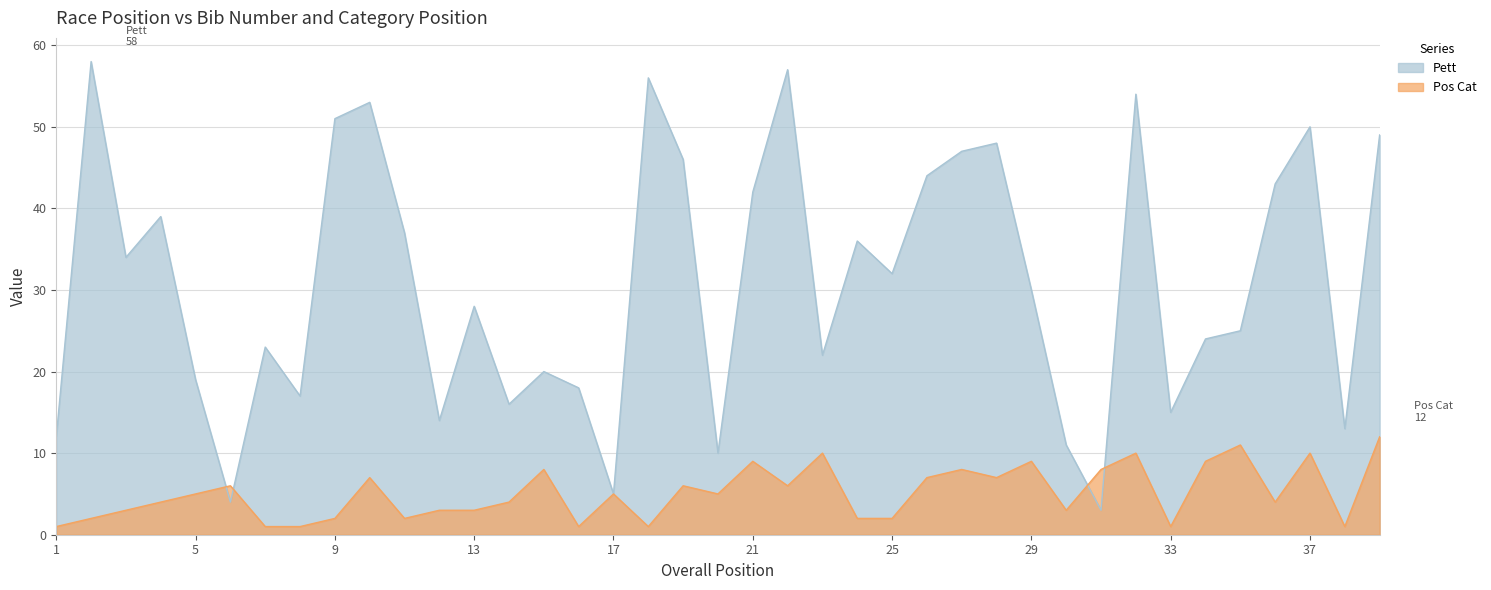

What value does the Pos Cat series have at 13?

3